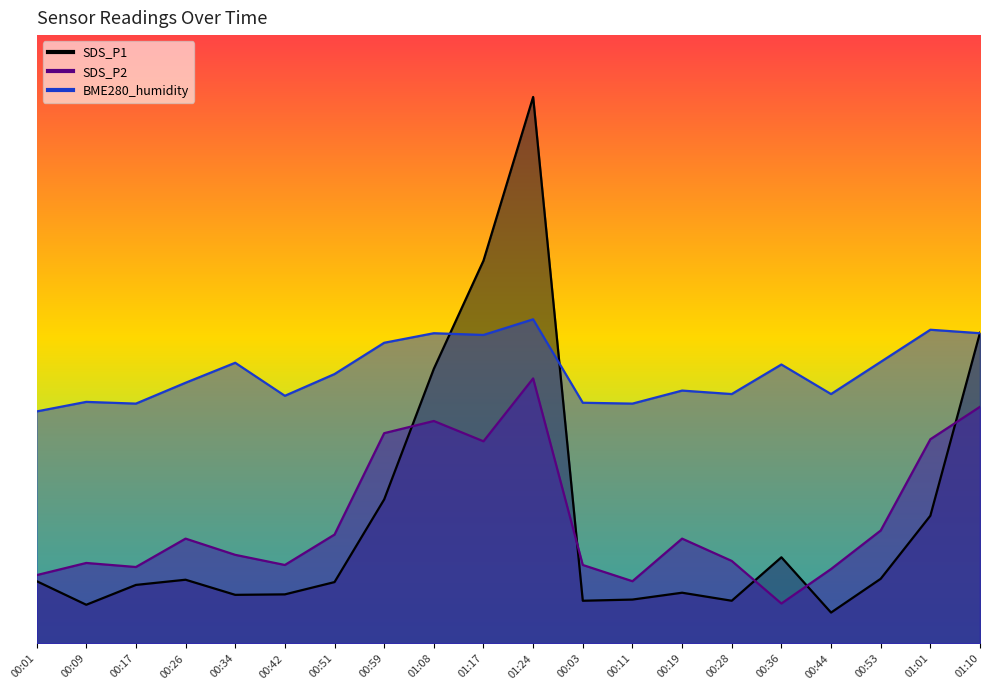

What is the difference between the highest and lowest values at 00:59?

72.1